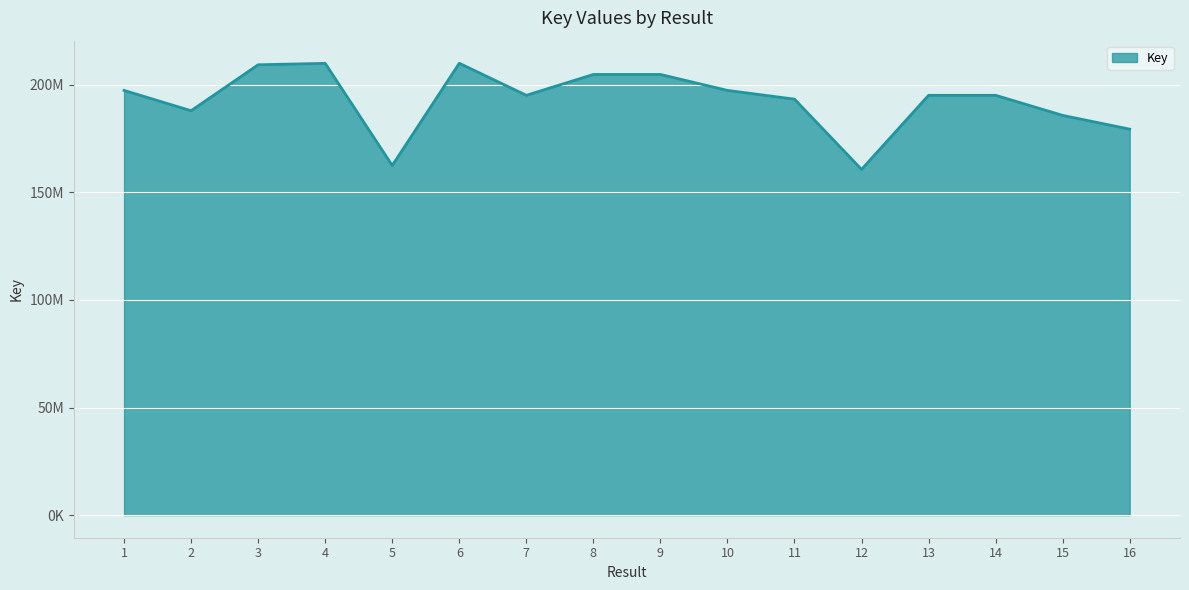

Does the chart display data point markers on the line(s)?

No